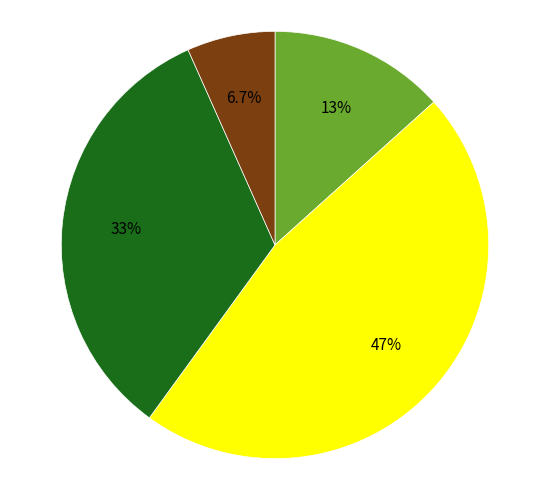

Is there any slice that represents more than half of the pie?

No